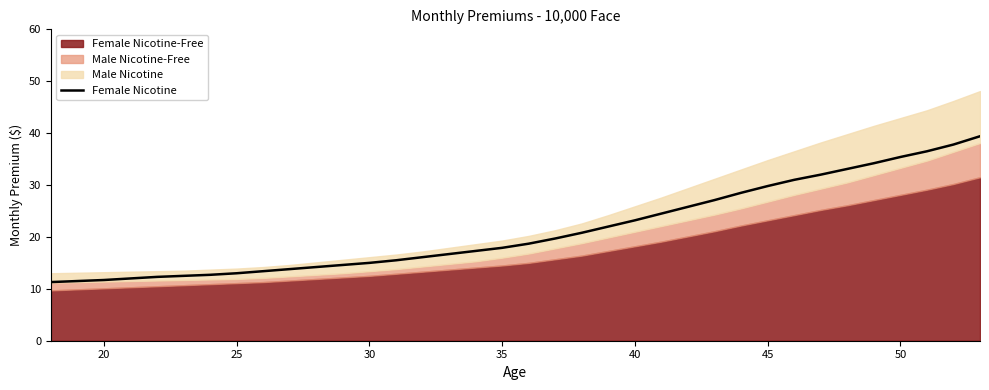

The Female Nicotine series shows 17.9 at 35. True or false?

True